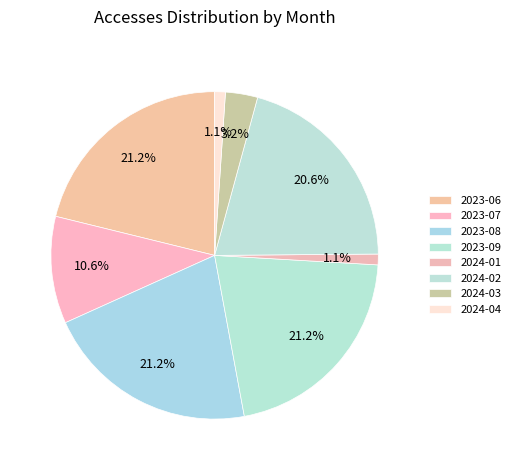

How many slices are in this pie chart?

8